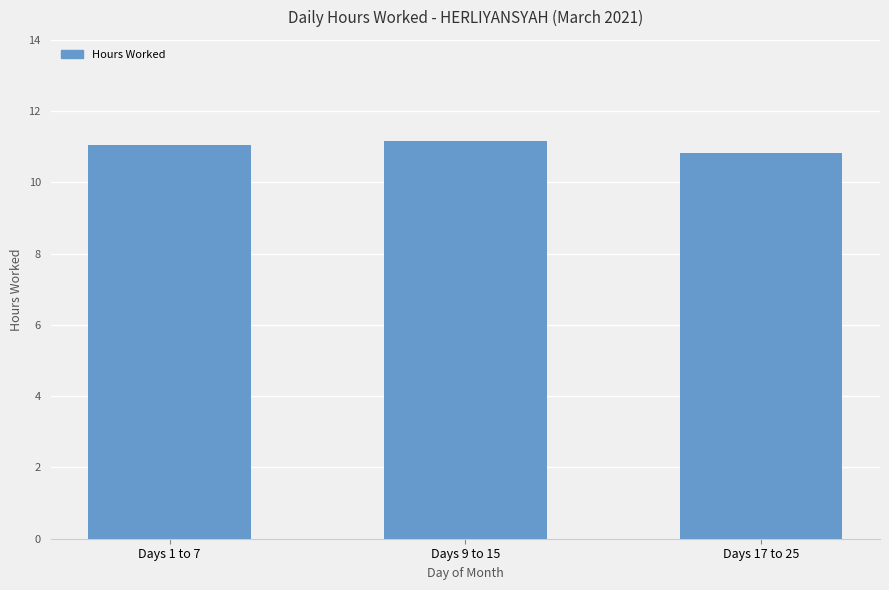

Count the number of values greater than 11.

2